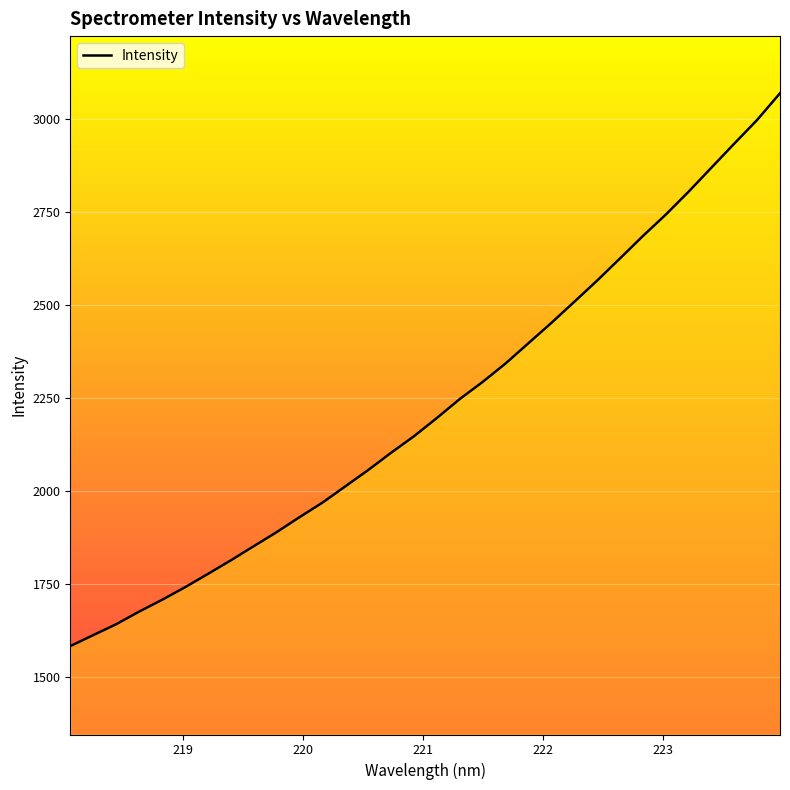

What is the difference between the maximum and minimum values?

1484.9